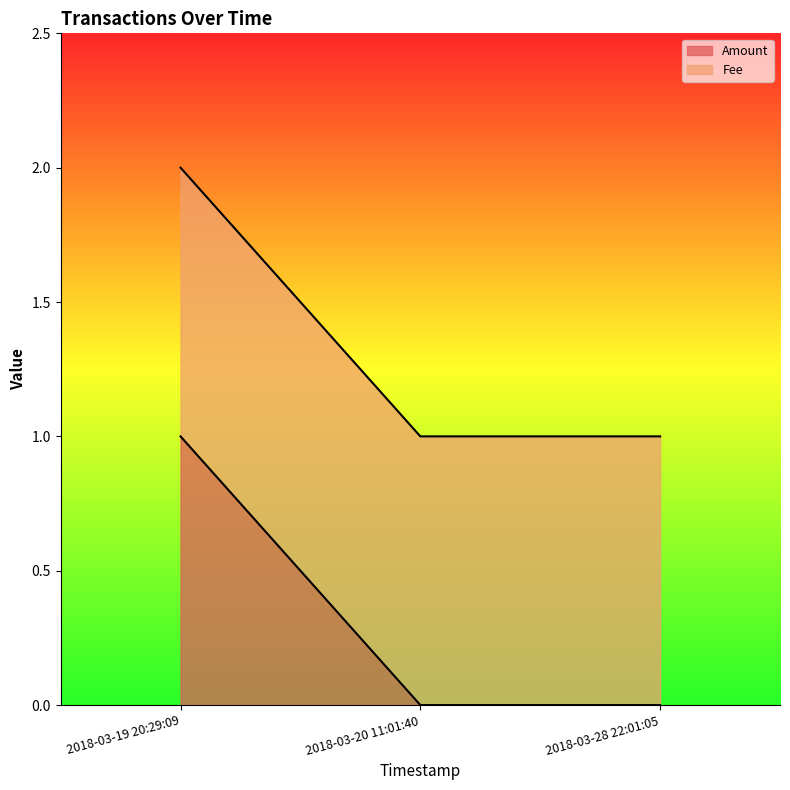

At which category is the sum across all series the highest?

2018-03-19 20:29:09